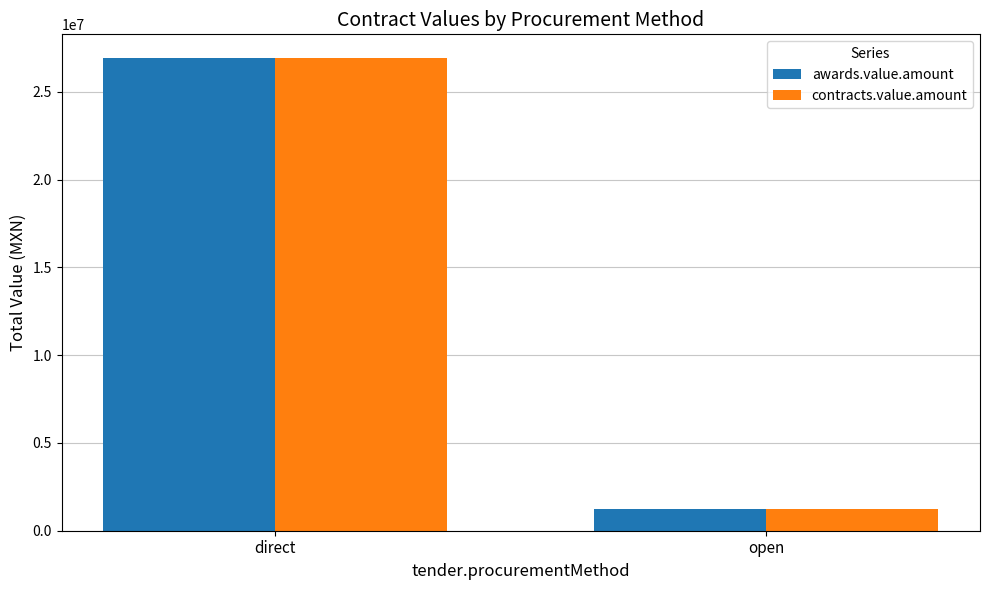

What is the maximum value for awards.value.amount?

26930885.1